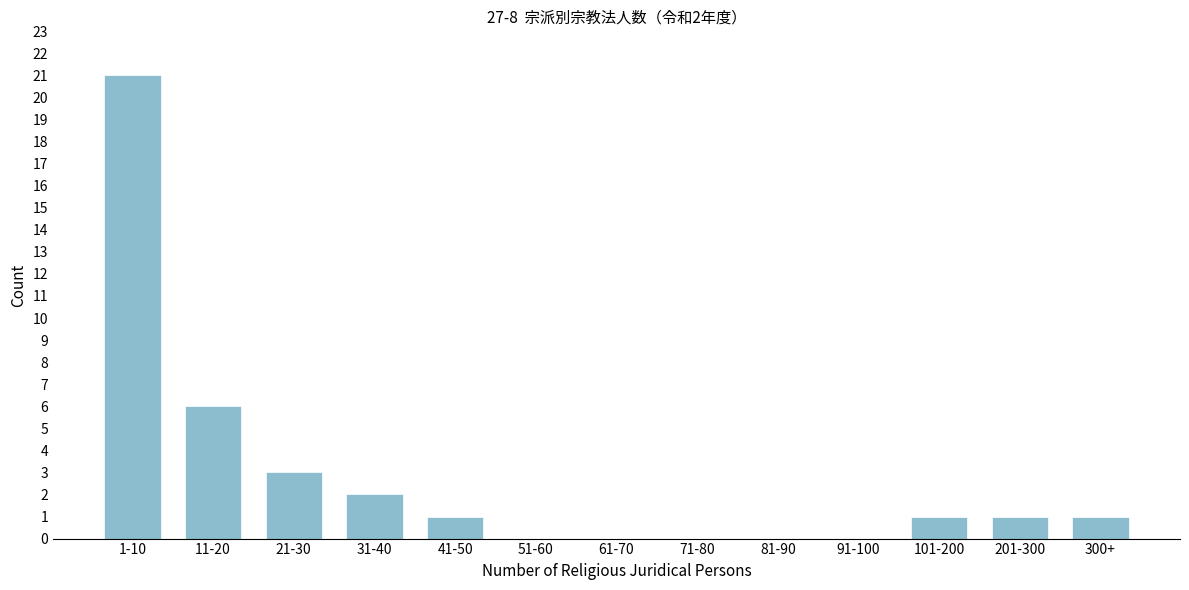

Reading left to right, list all the values displayed in this chart.

1-10=21	11-20=6	21-30=3	31-40=2	41-50=1	51-60=0	61-70=0	71-80=0	81-90=0	91-100=0	101-200=1	201-300=1	300+=1